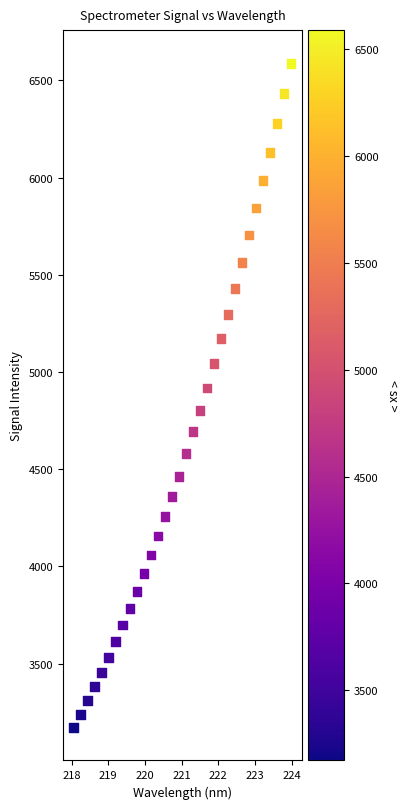

What is the range of X values (max minus min)?

5.9